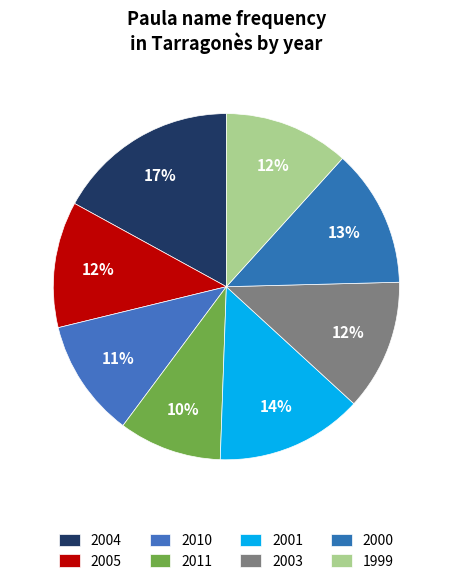

Which category has the biggest portion of the pie?

2004